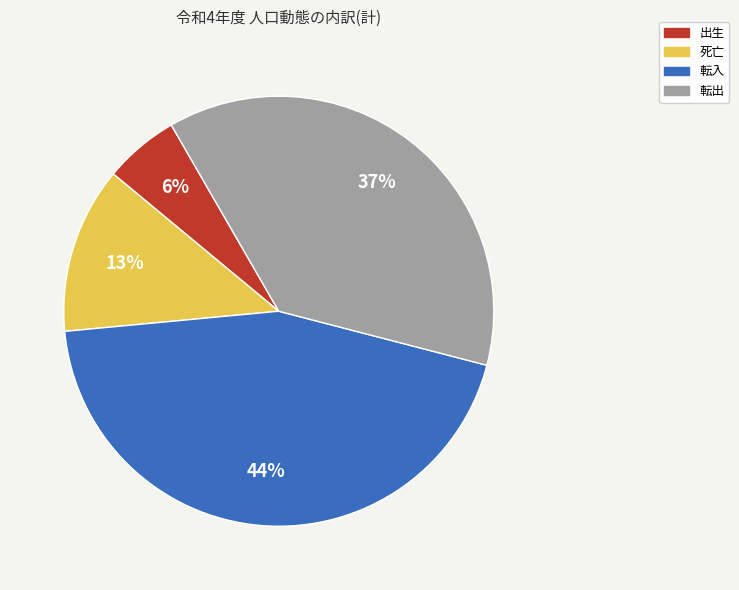

Count the number of slices in the pie.

4